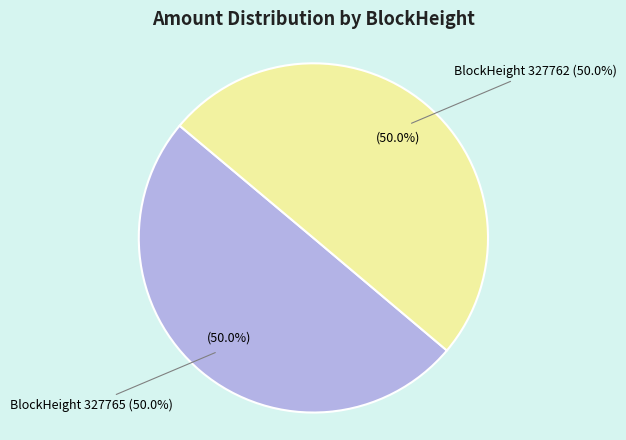

How many segments does this pie chart have?

2